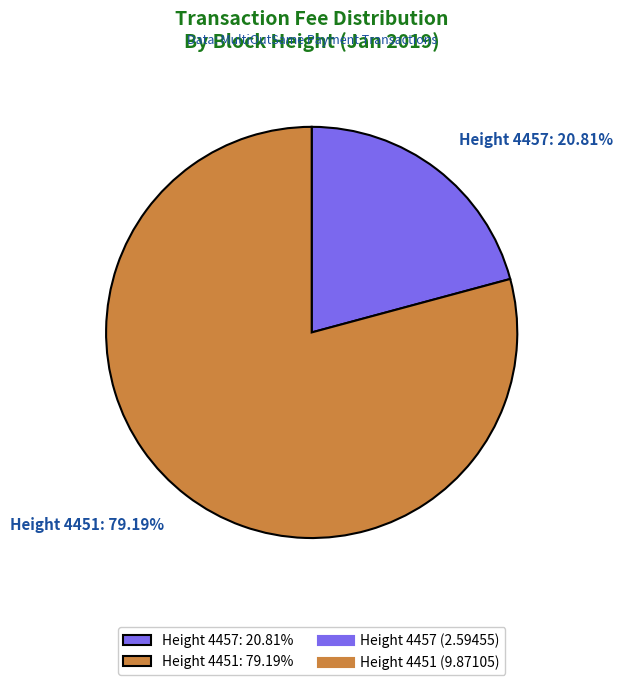

What is the majority slice?

Height 4451: 79.19%